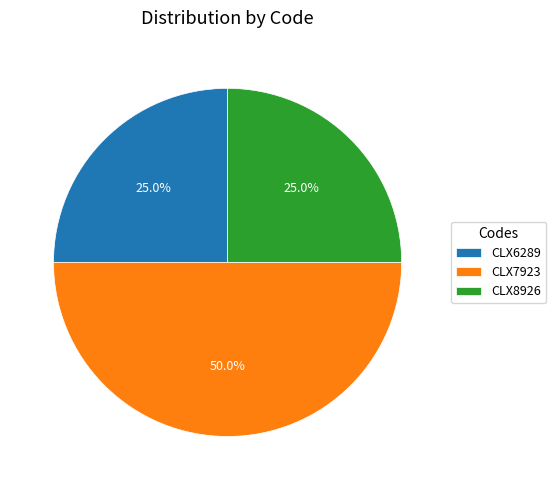

Count the number of slices in the pie.

3